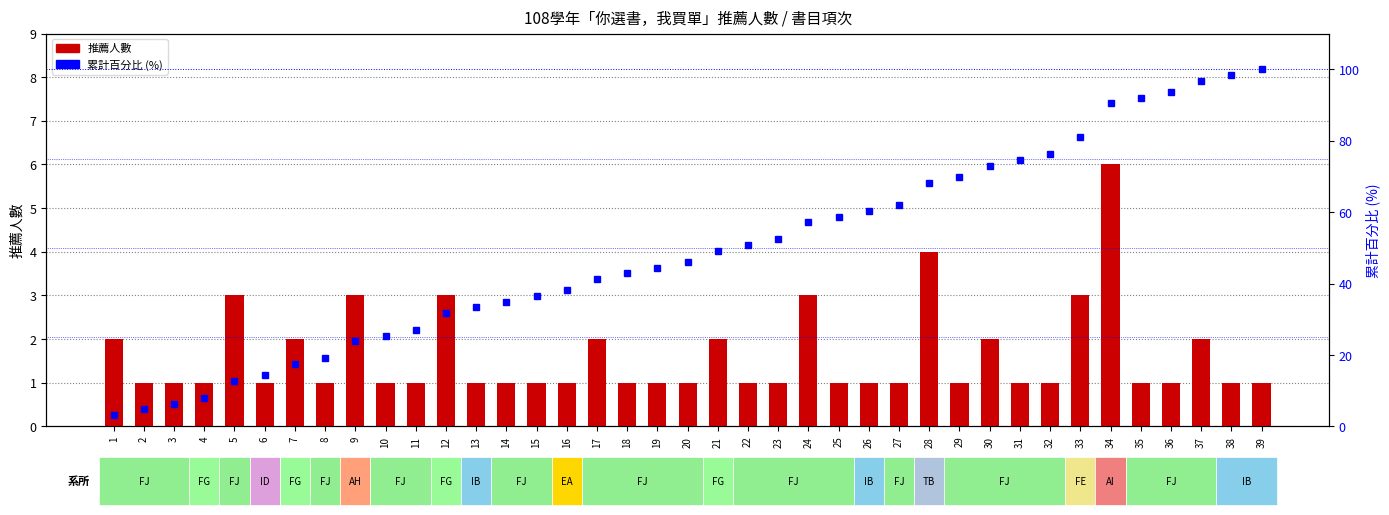

At which category is the sum across all series the highest?

39